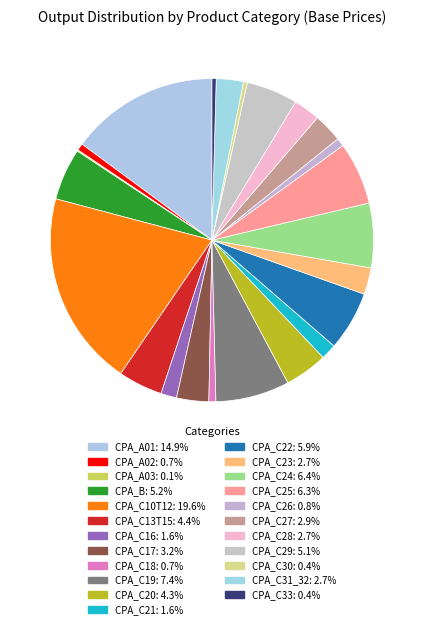

To the nearest percent, what portion does CPA_C20 represent?

4%